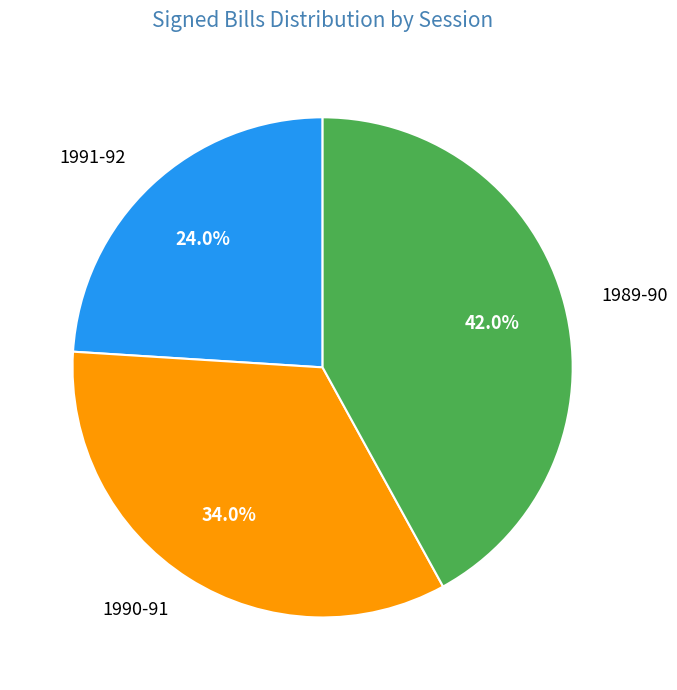

How many slices are in this pie chart?

3